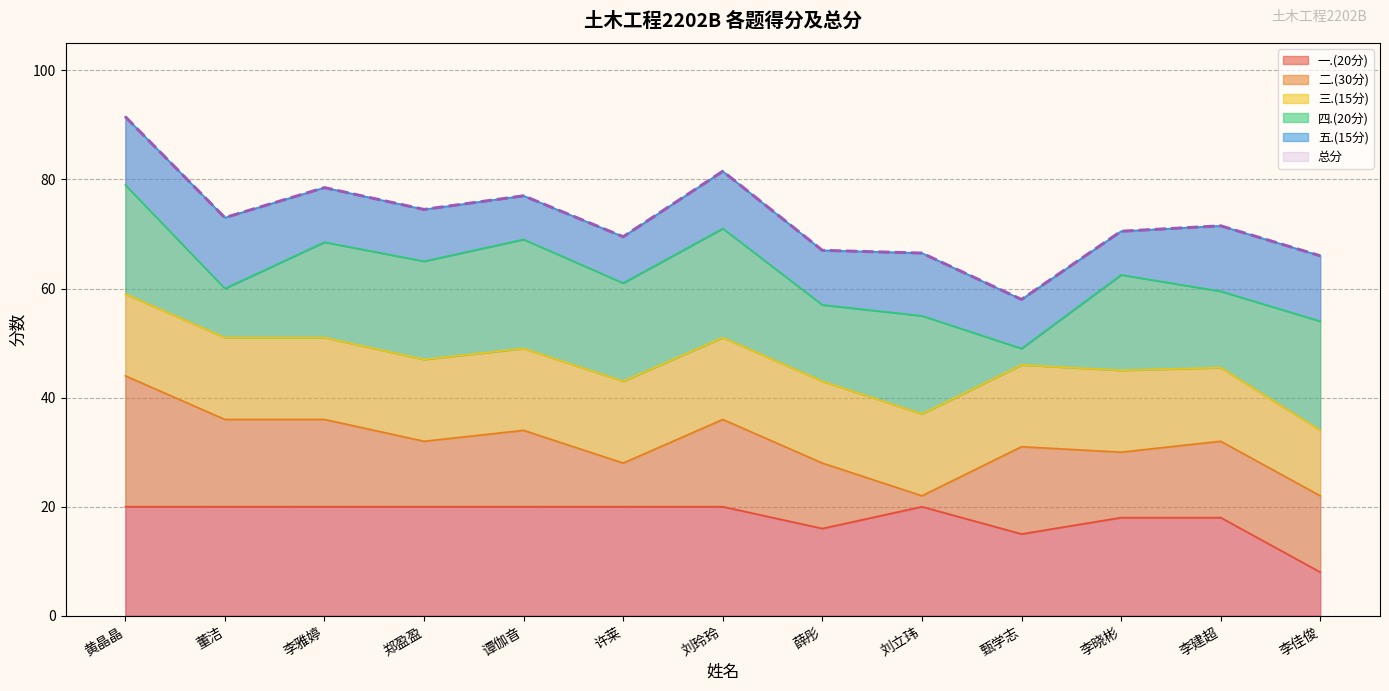

What is the minimum value for 二.(30分)?

2.0